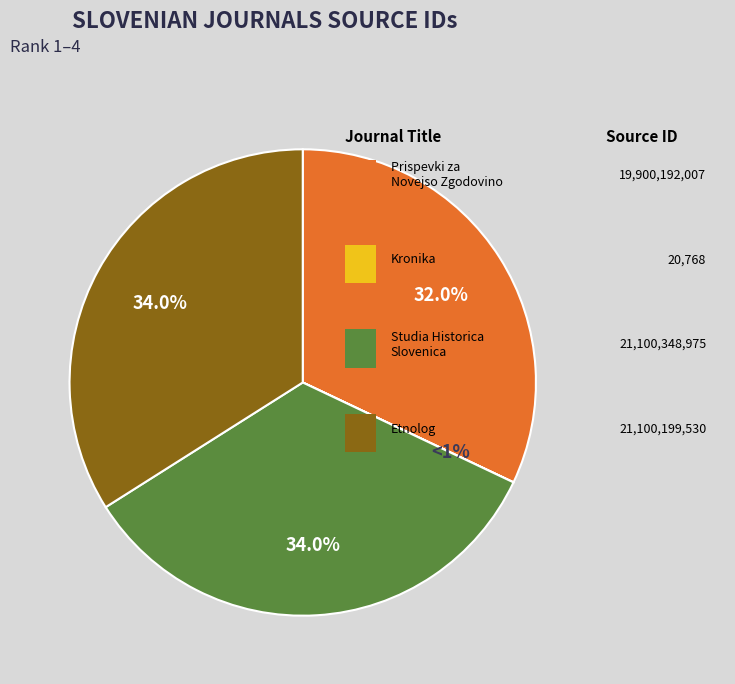

To the nearest percent, what percentage of the pie is Prispevki za Novejso Zgodovino?

32%